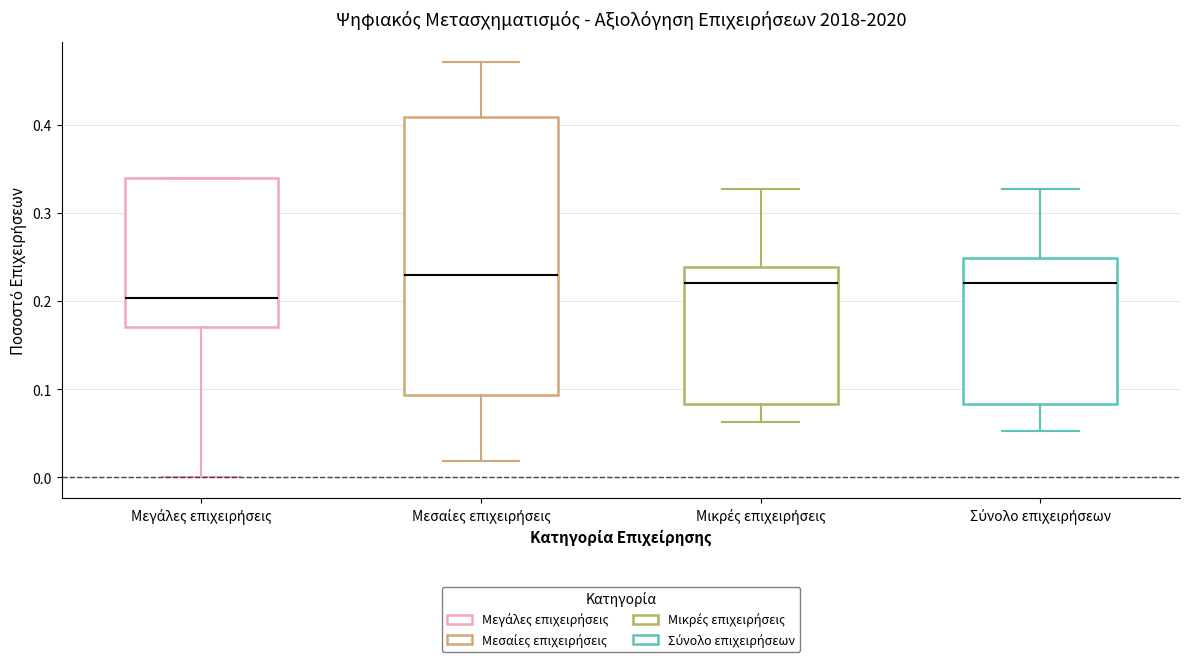

Reading left to right, transcribe this box plot: for each box, give where its median line is, the range the box spans, and where its two whiskers end, as read against the y-axis. The values are not printed on the chart, so give them approximately, as read against the axis.

Μεγάλες επιχειρήσεις: median 0.20, box 0.17 to 0.34, whiskers 0.00 to 0.34
Μεσαίες επιχειρήσεις: median 0.23, box 0.09 to 0.41, whiskers 0.02 to 0.47
Μικρές επιχειρήσεις: median 0.22, box 0.08 to 0.24, whiskers 0.06 to 0.33
Σύνολο επιχειρήσεων: median 0.22, box 0.08 to 0.25, whiskers 0.05 to 0.33